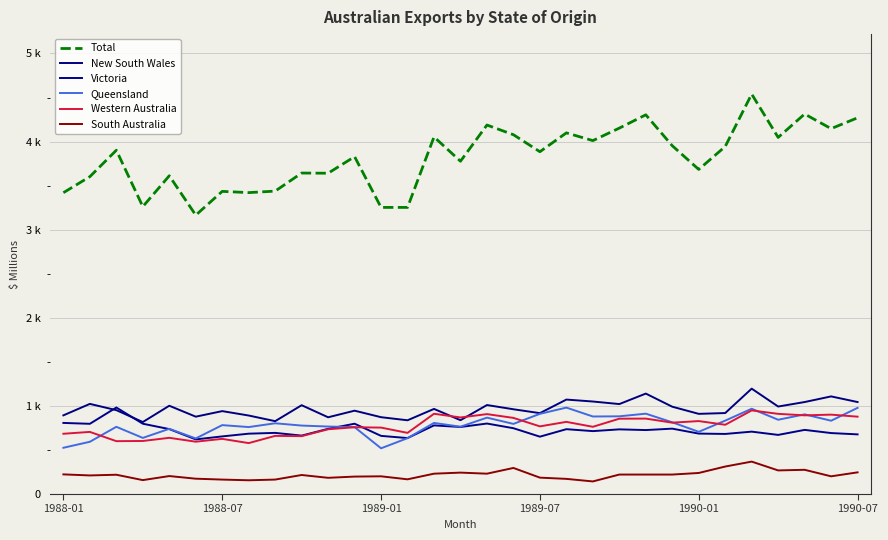

Is this an area chart (filled region under the line)?

No